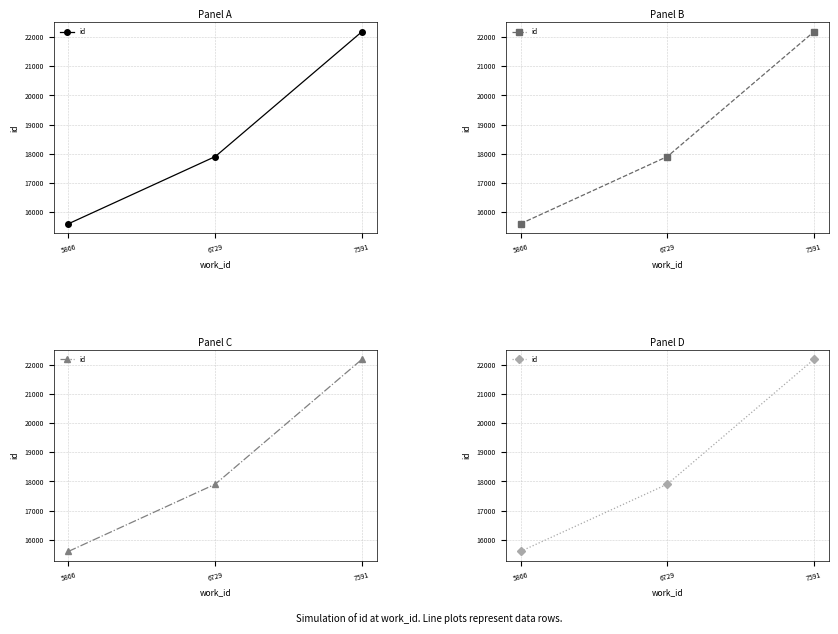

Which label corresponds to the largest value in the chart?

7591